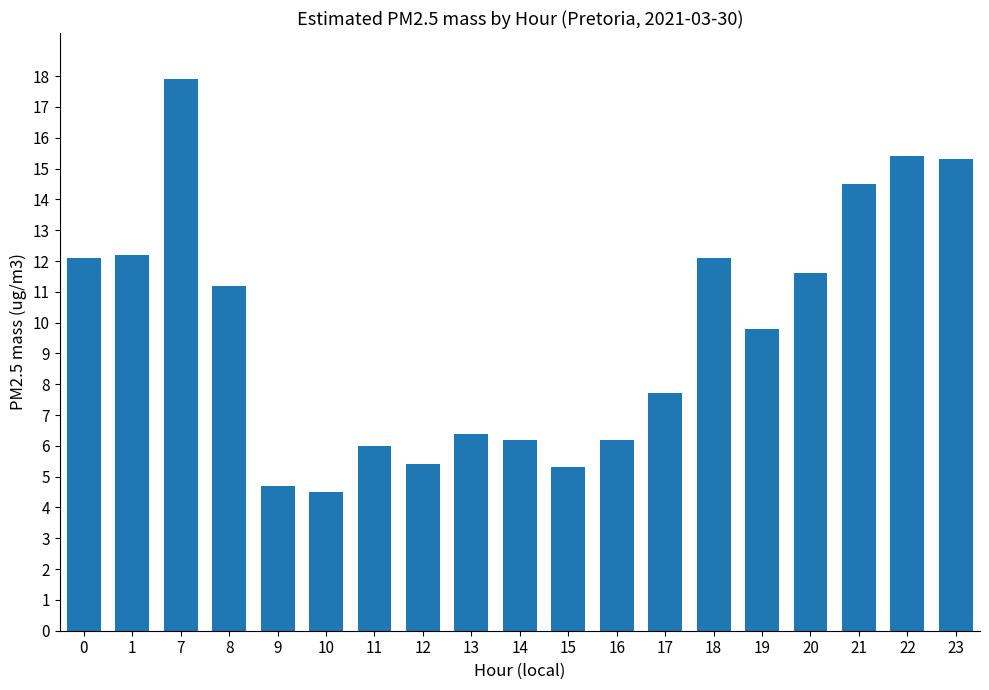

Which has a higher value, 18 or 20?

18